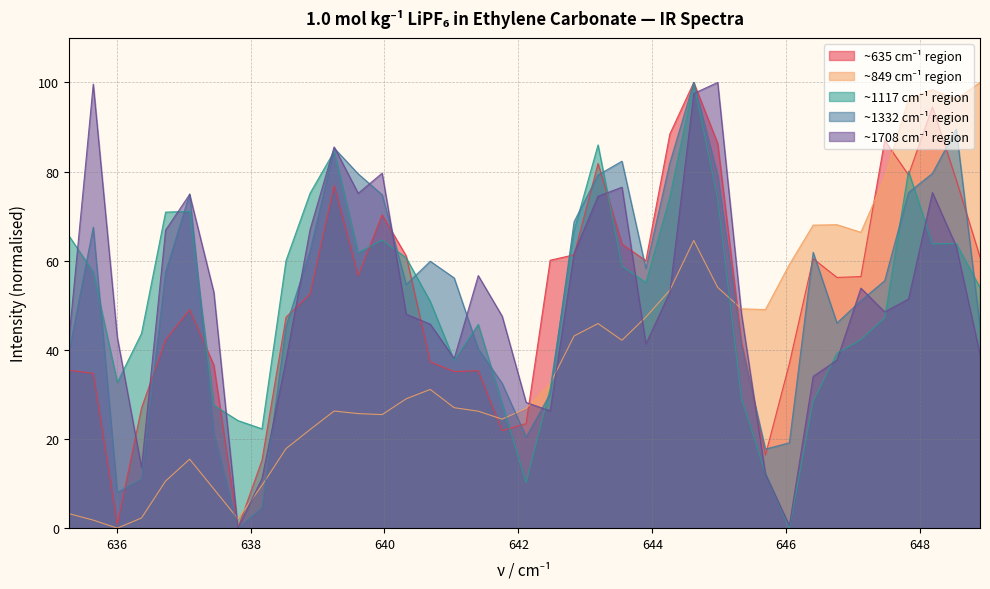

True or false: Intensity_849 and Intensity_1332 cross at least once.

True